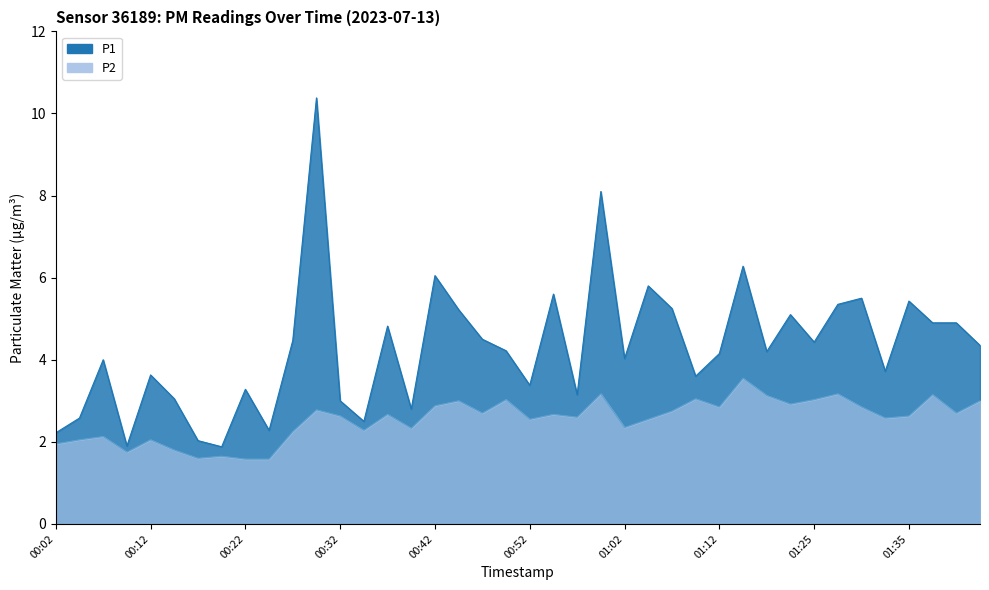

What is the value of the P1 point at the 34th from the left?

5.3